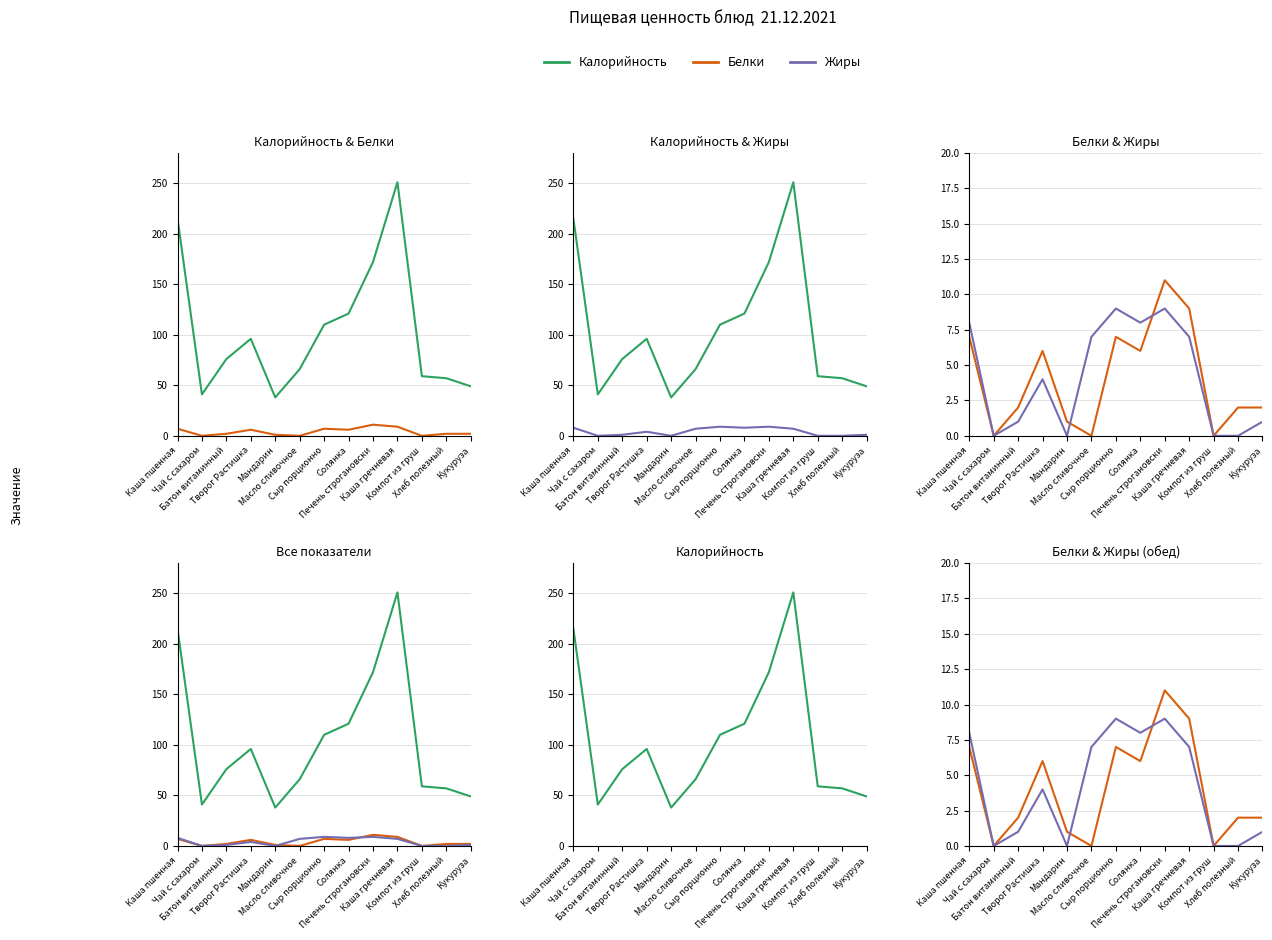

Reading left to right, transcribe all the data shown in this chart.

Калорийность: 215	41	76	96	38	66	110	121	172	251	59	57	49
Белки: 7	0	2	6	1	0	7	6	11	9	0	2	2
Жиры: 8	0	1	4	0	7	9	8	9	7	0	0	1